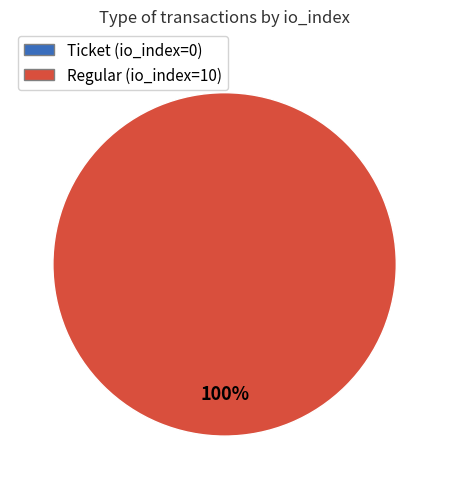

Is there a majority slice in this chart?

Yes